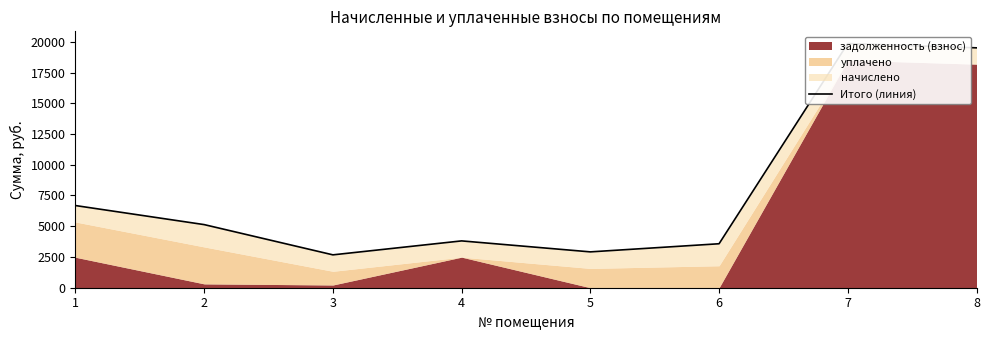

Between 3 and 1, which is larger?

1